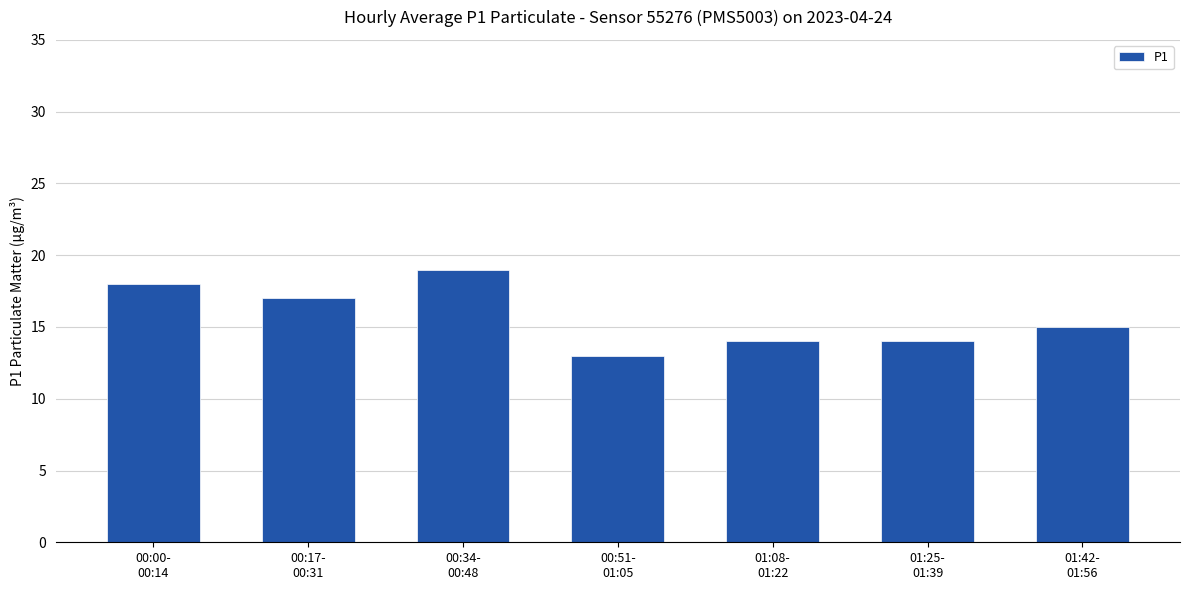

What is the difference between the values at 00:17-
00:31 and 01:25-
01:39?

3